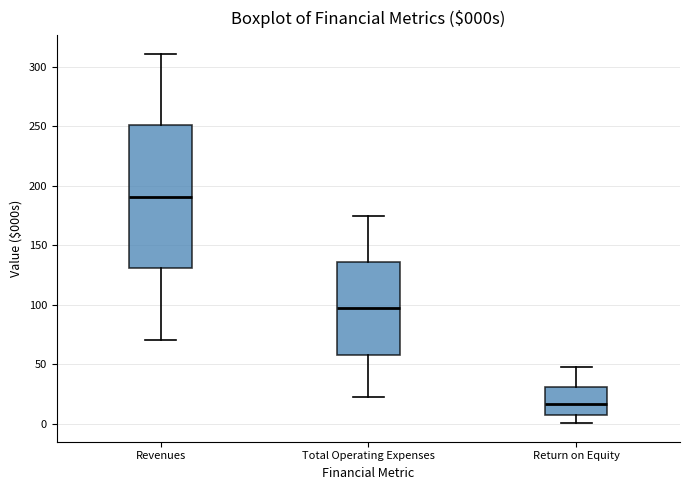

Reading left to right, transcribe this box plot: for each box, give where its median line is, the range the box spans, and where its two whiskers end, as read against the y-axis. The values are not printed on the chart, so give them approximately, as read against the axis.

Revenues: median 190, box 130 to 250, whiskers 70 to 310
Total Operating Expenses: median 95, box 60 to 135, whiskers 20 to 175
Return on Equity: median 15, box 10 to 30, whiskers 0 to 45